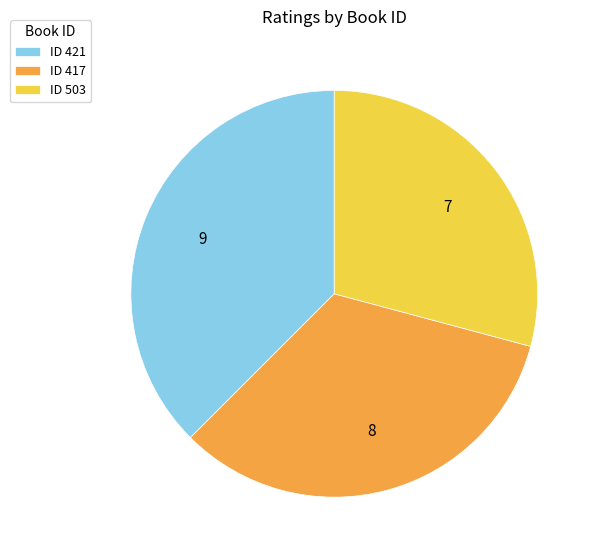

Between ID 503 and ID 417, which is larger?

ID 417